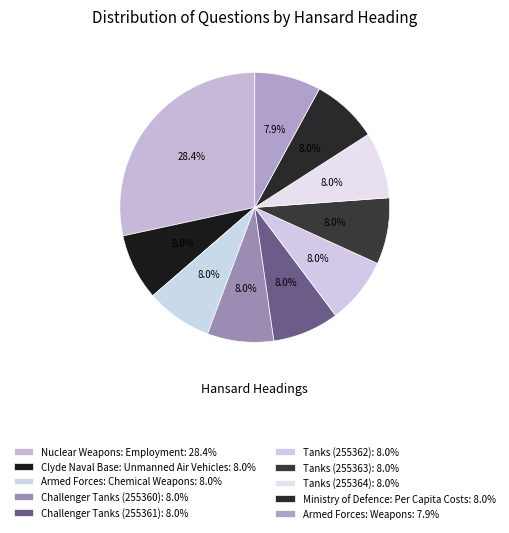

How many slices are in this pie chart?

10